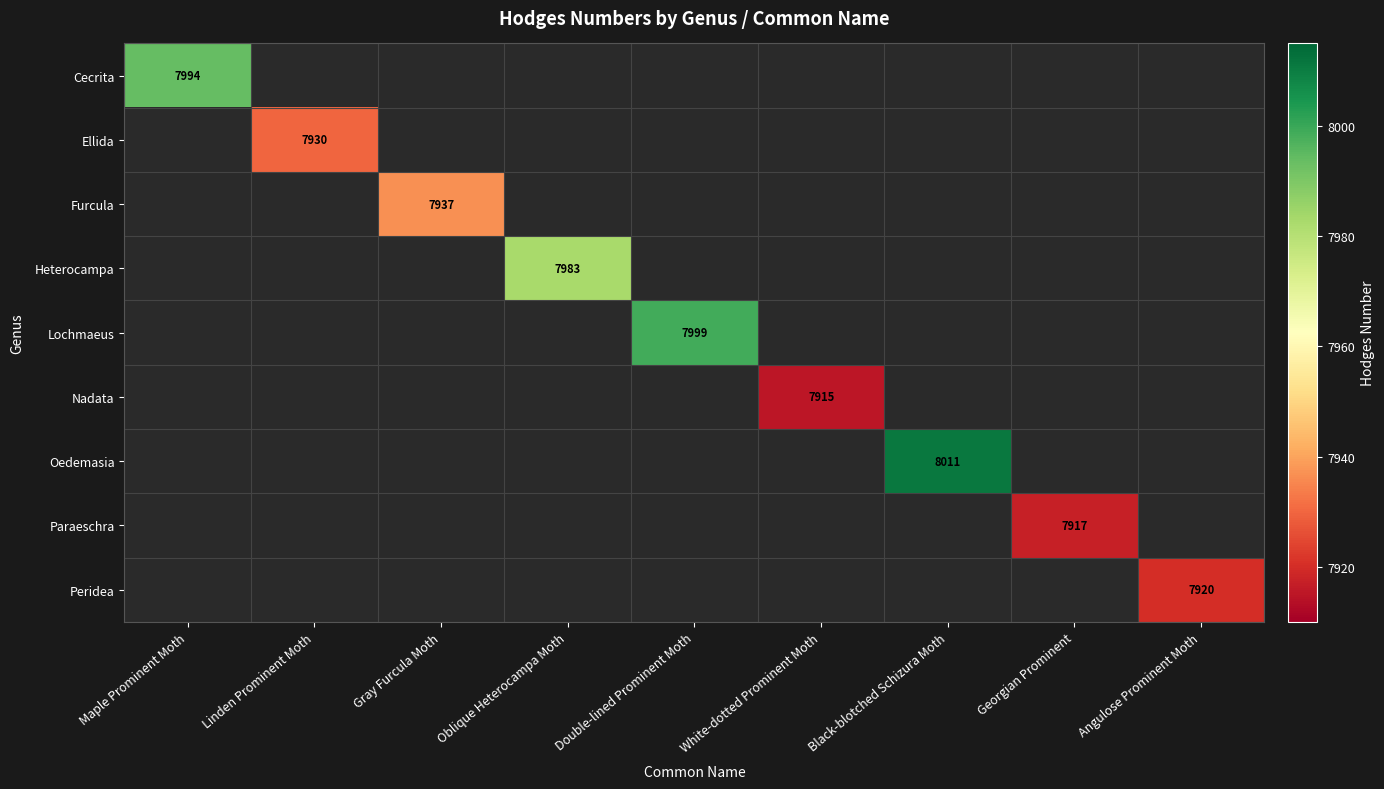

True or false: Lochmaeus has a value of 7999 at Double-lined Prominent Moth.

True